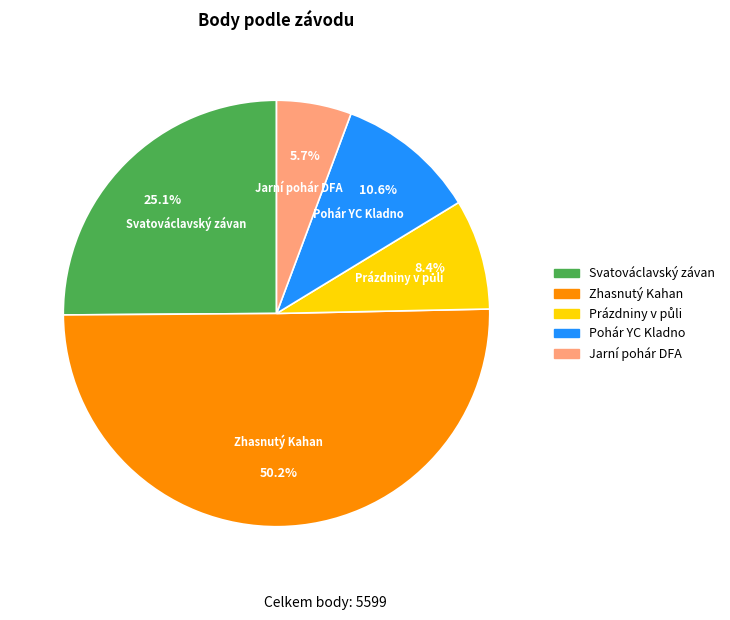

How many segments does this pie chart have?

5